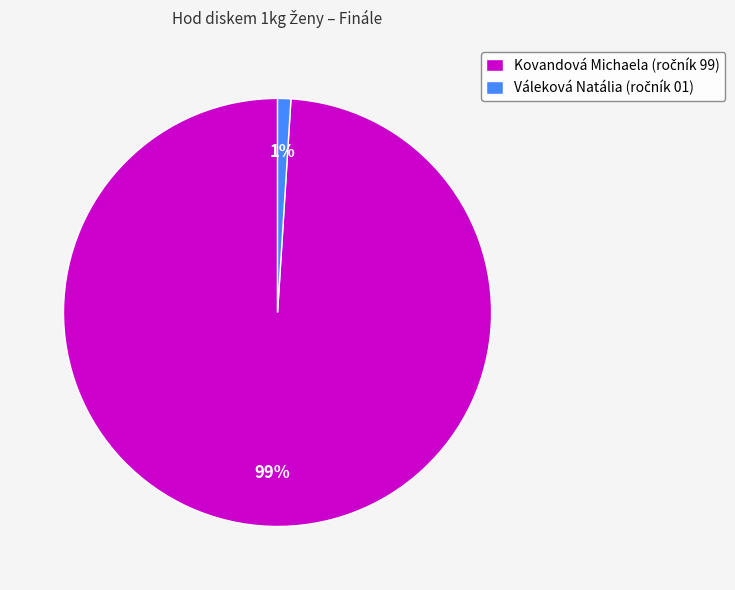

How many slices are in this pie chart?

2